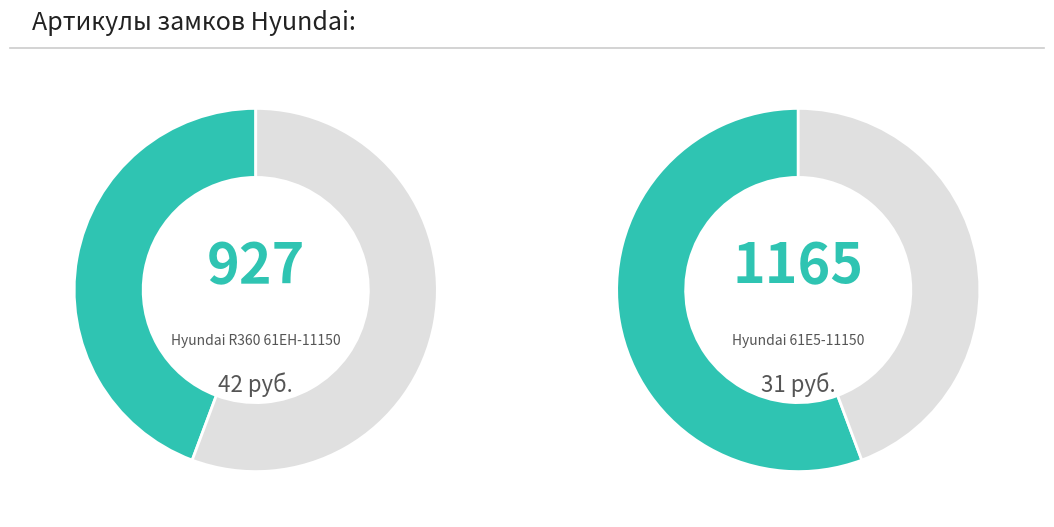

Which category has the biggest portion of the pie?

Замок Hyundai 61E5-11150